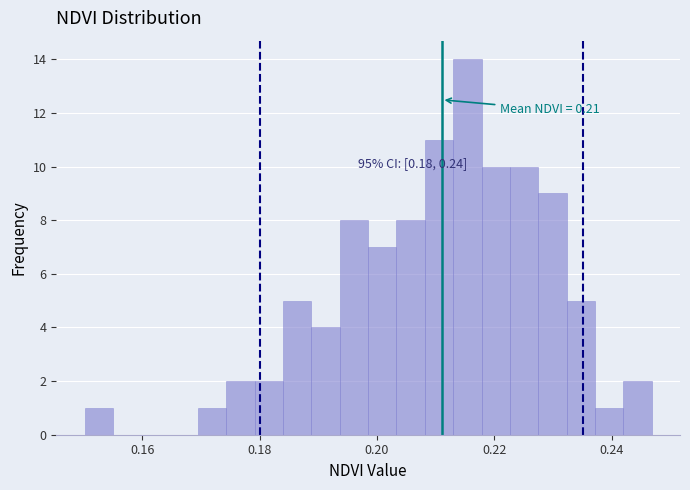

Around what value on the x-axis is the tallest bar? Give the approximate position of its centre, as read against the axis.

0.216